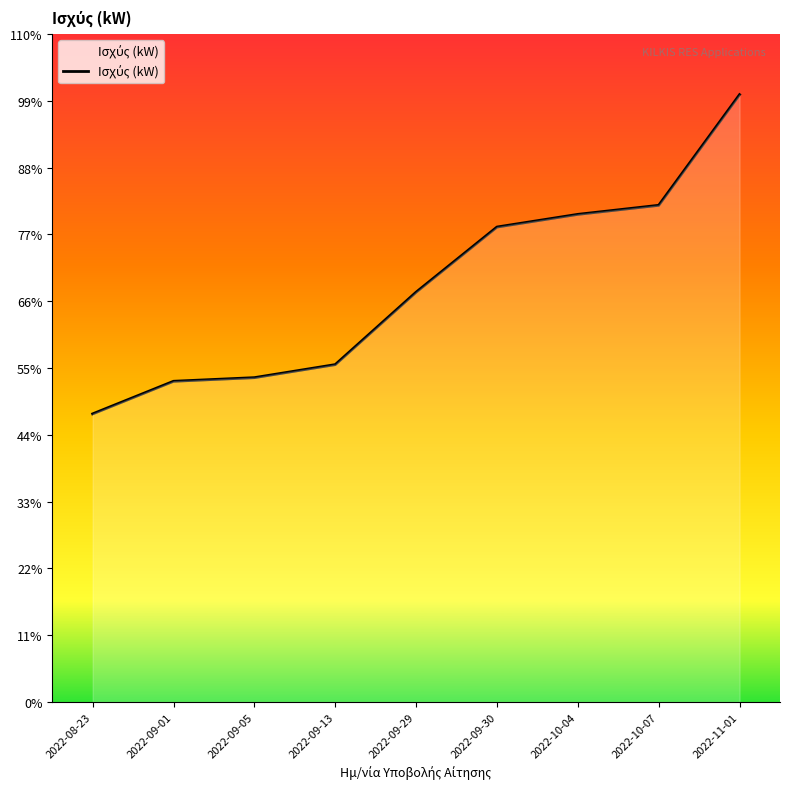

Does the chart display data point markers on the line(s)?

No